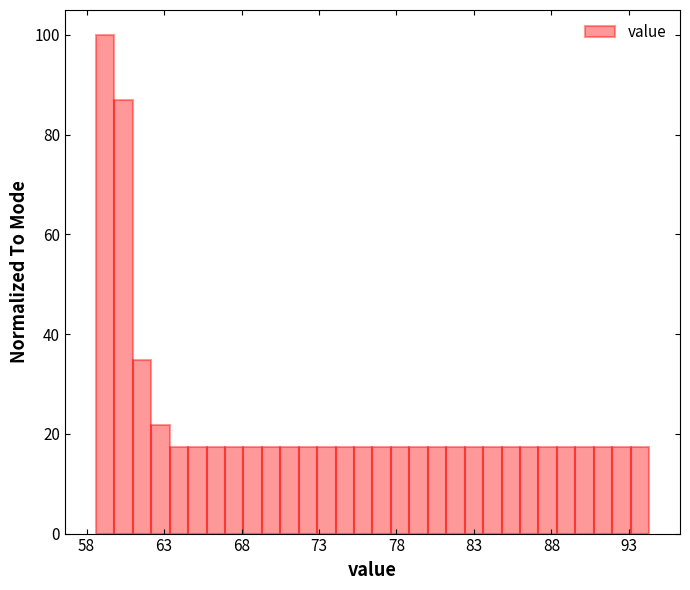

Read against the x-axis, roughly where is the centre of the tallest bar?

59.0